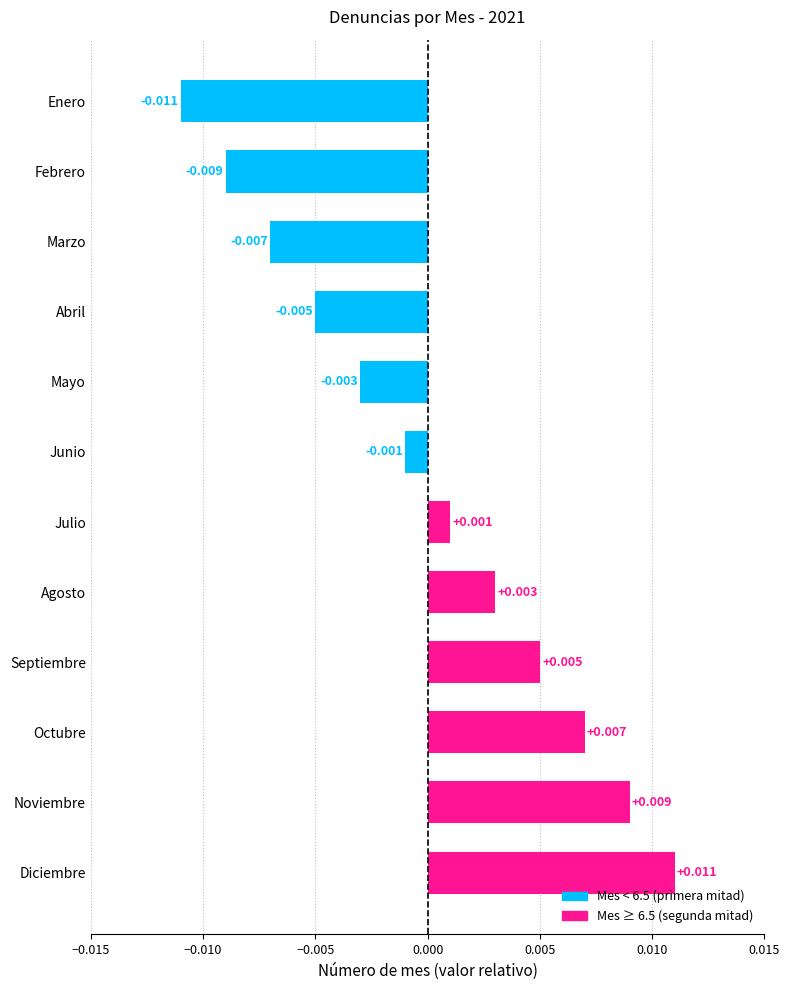

Which label corresponds to the smallest value in the chart?

Enero